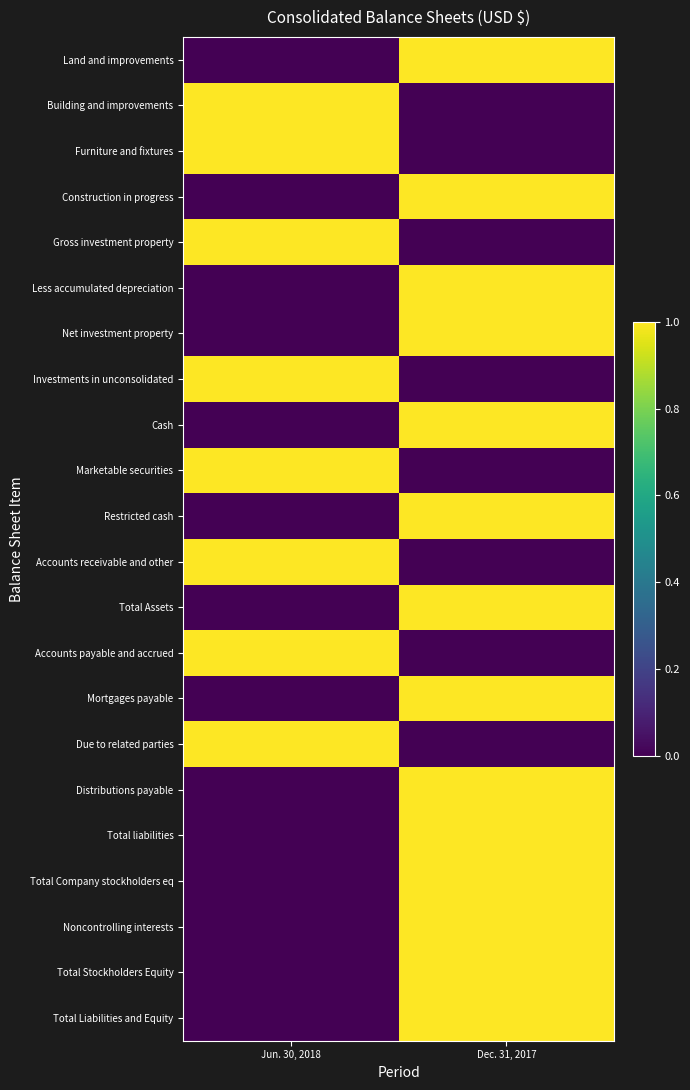

Which series changed the most between Jun. 30, 2018 and Dec. 31, 2017?

Land and improvements